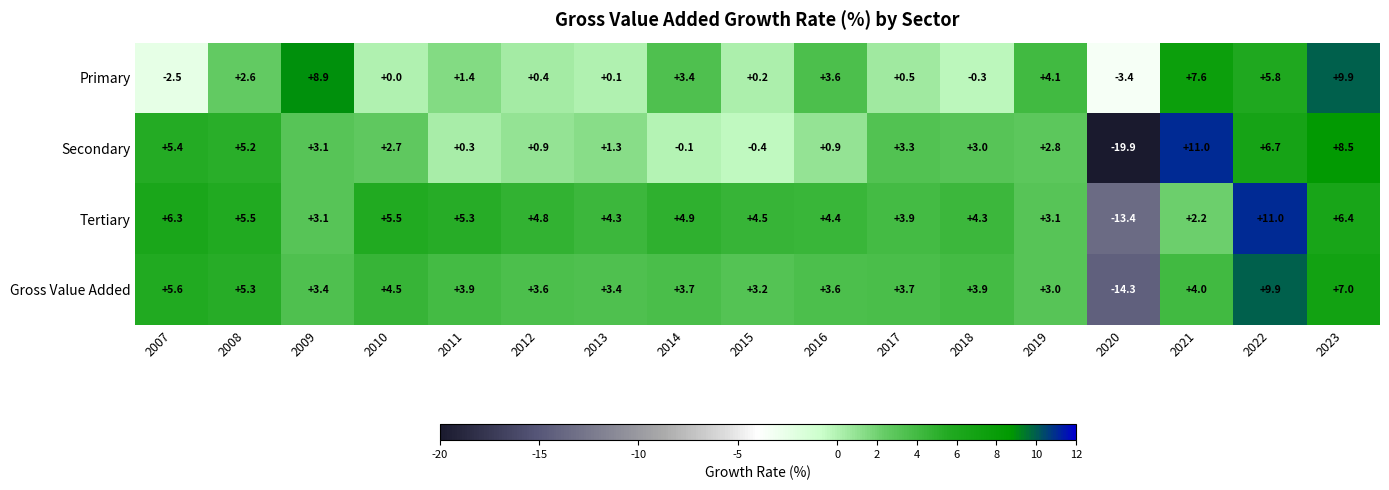

True or false: Gross Value Added has a value of 3.2 at 2015.

True